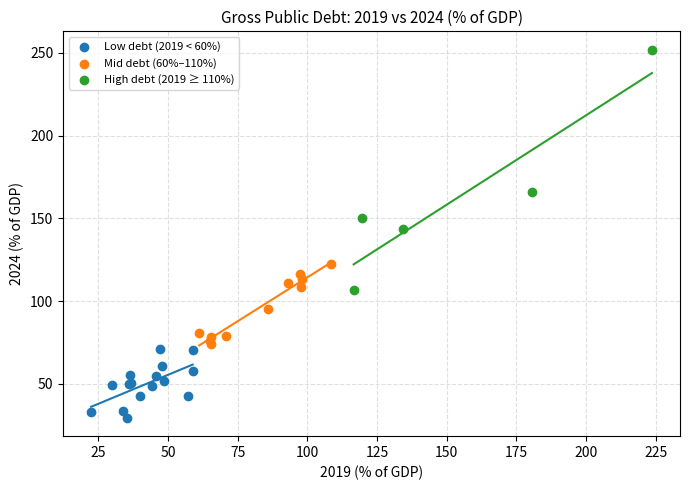

What are all the series names shown in the legend?

Low debt (2019 < 60%), Mid debt (60%–110%), High debt (2019 ≥ 110%)